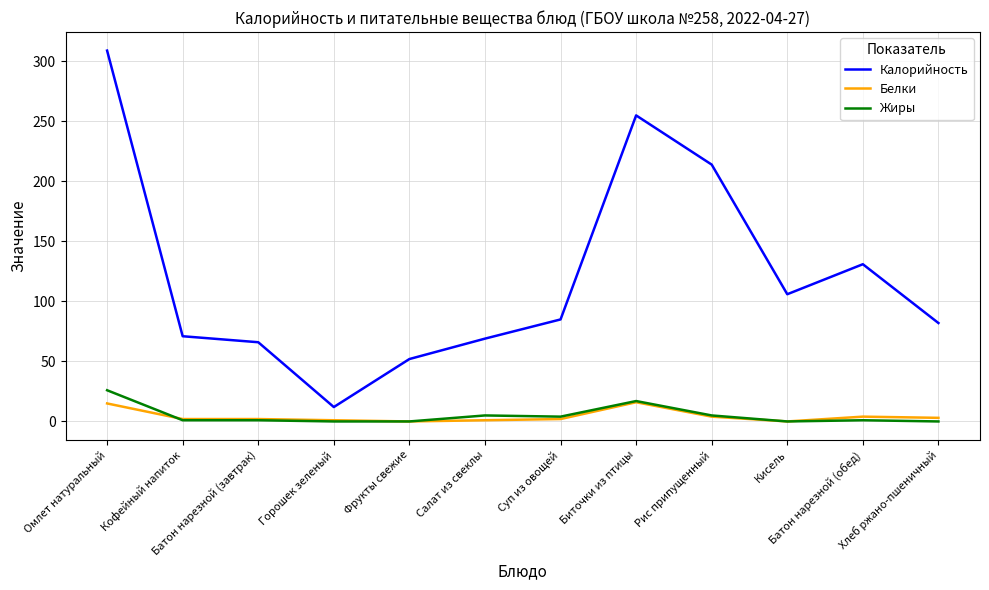

Which label corresponds to the largest value in the chart?

Омлет натуральный